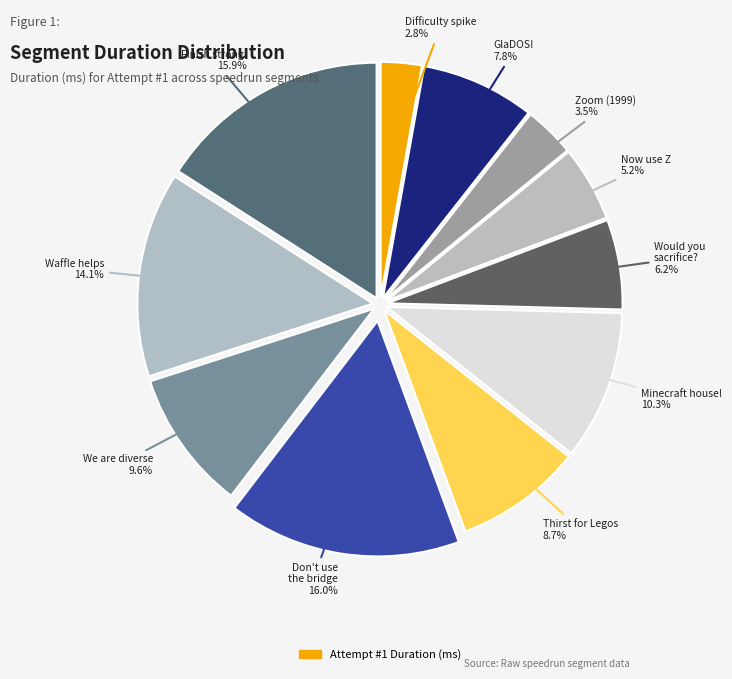

Count the number of slices in the pie.

11